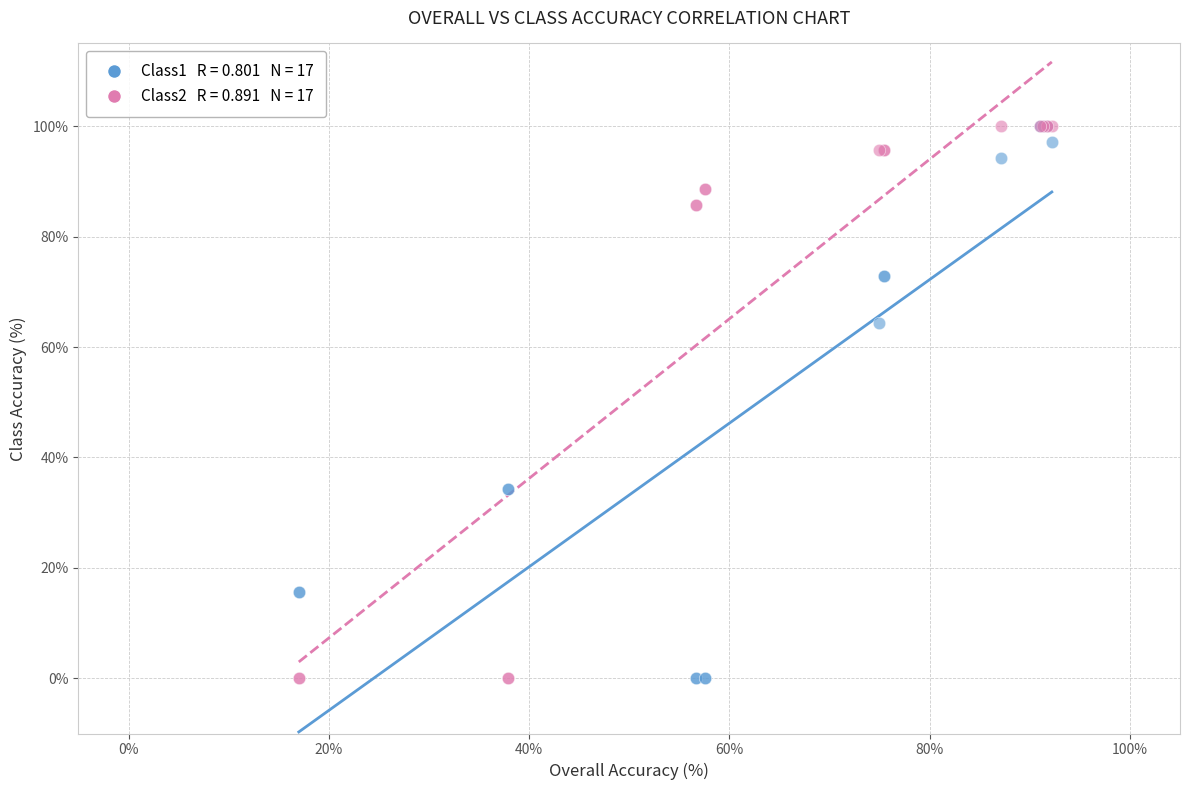

Across all series, what Y value is closest to 50?

64.3